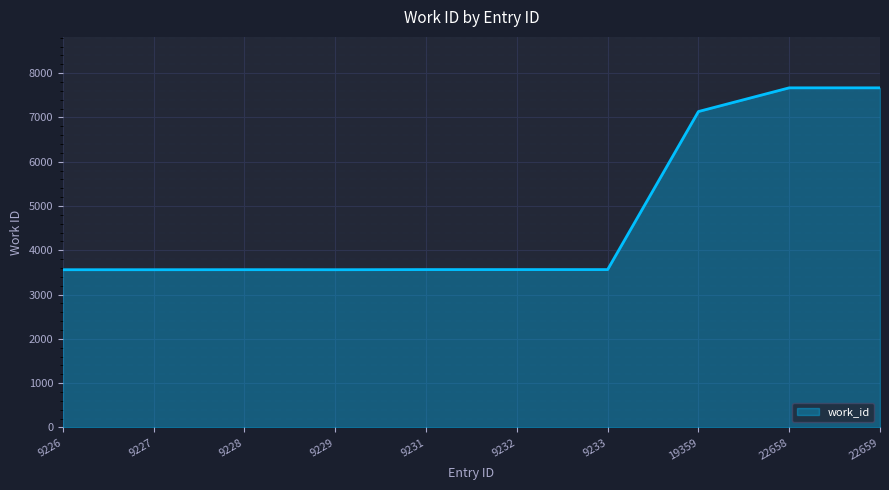

The chart shows a value of 3829 at 22658. True or false?

False